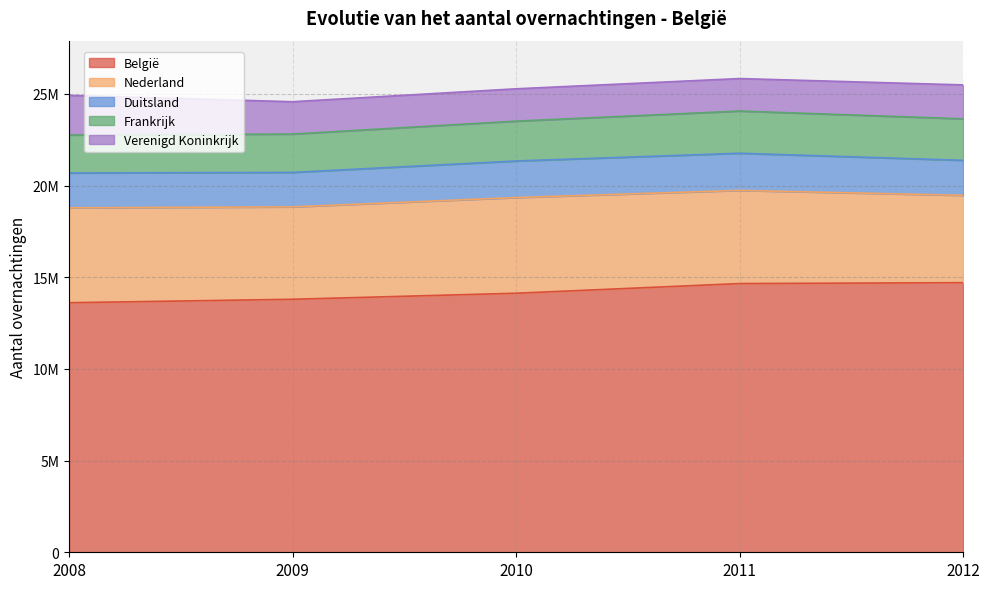

The value of België at 2010 is 4086701. True or false?

False